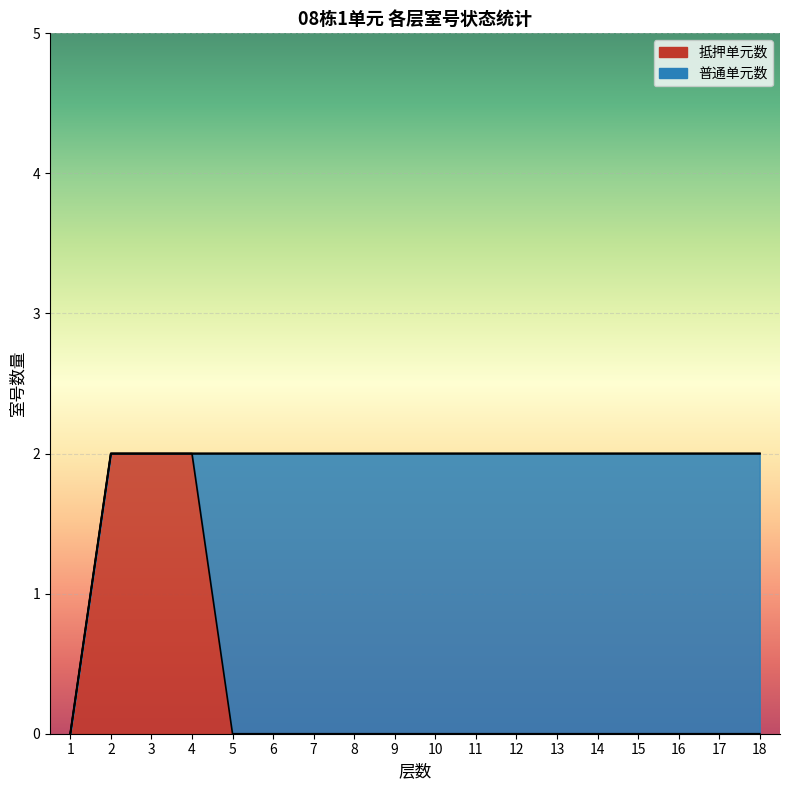

Which has a higher value, 8 or 4?

4